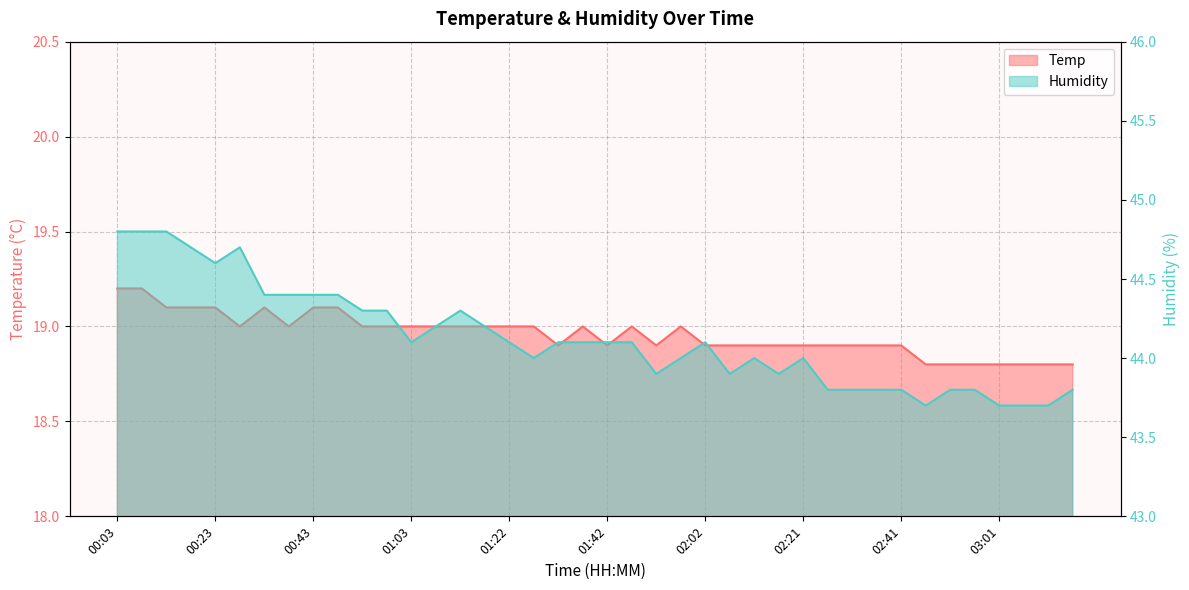

At which category does Humidity reach its first local valley?

00:23